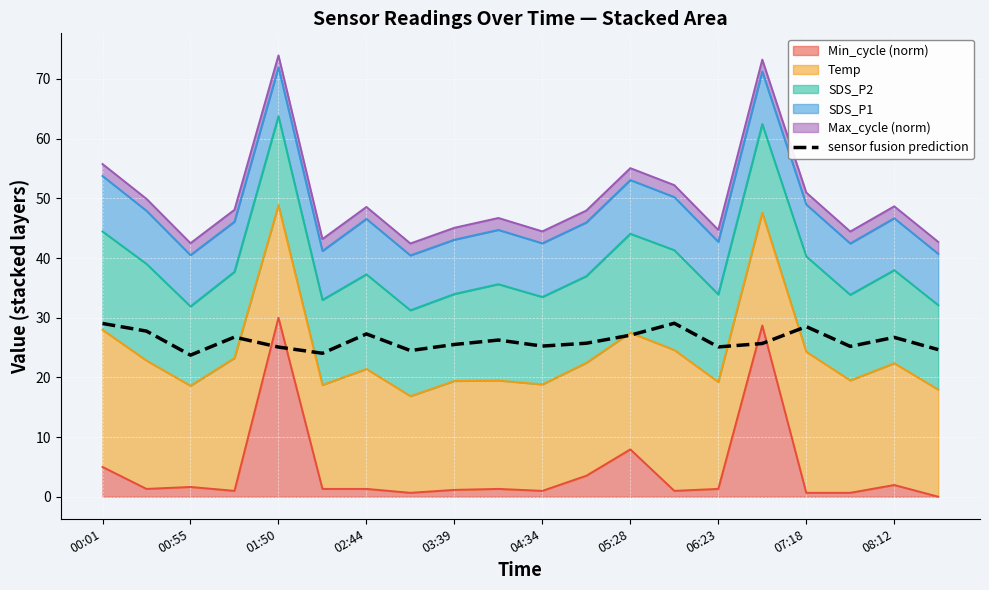

Between 04:34 and 02:44, which is larger?

02:44